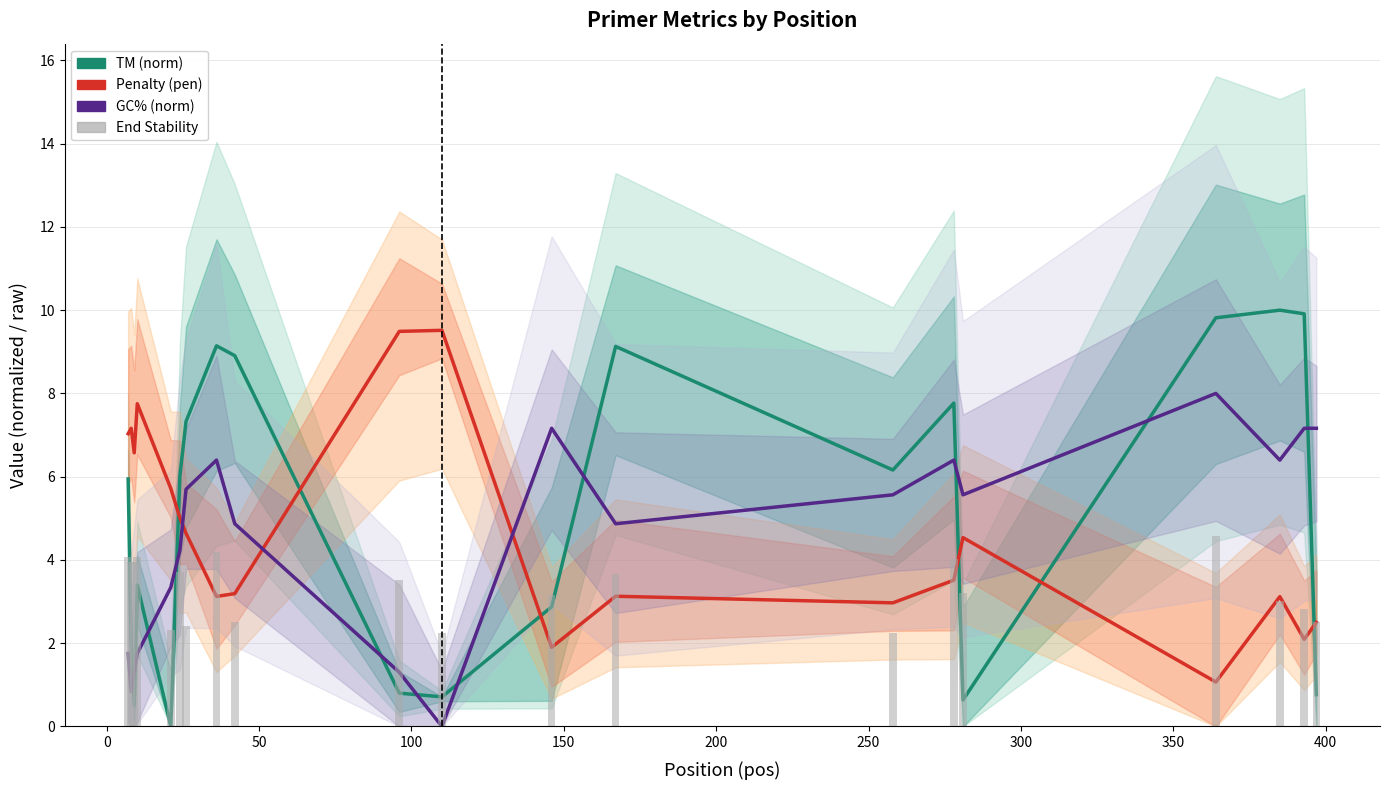

Count the number of data series in this chart.

4